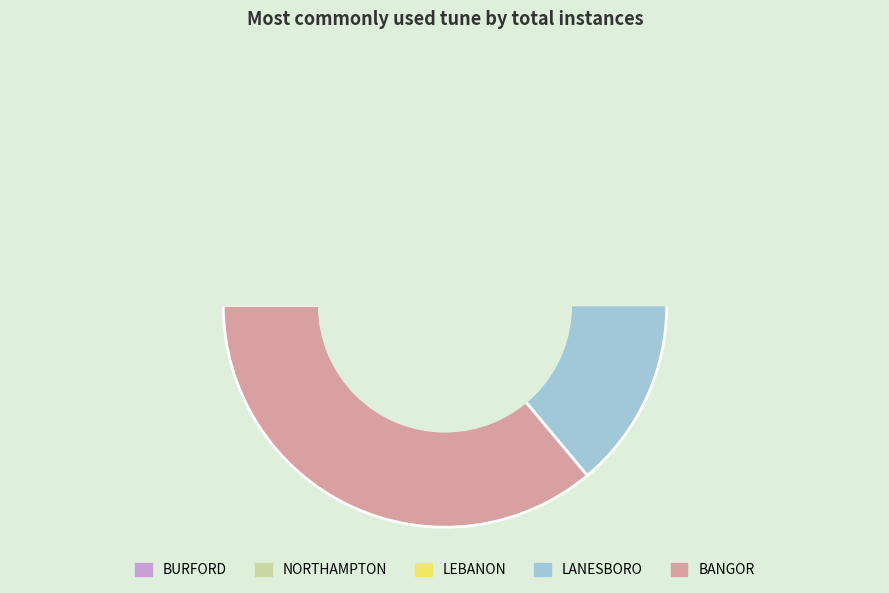

Rank the categories by value from highest to lowest.

BANGOR, BURFORD, LANESBORO, NORTHAMPTON, LEBANON